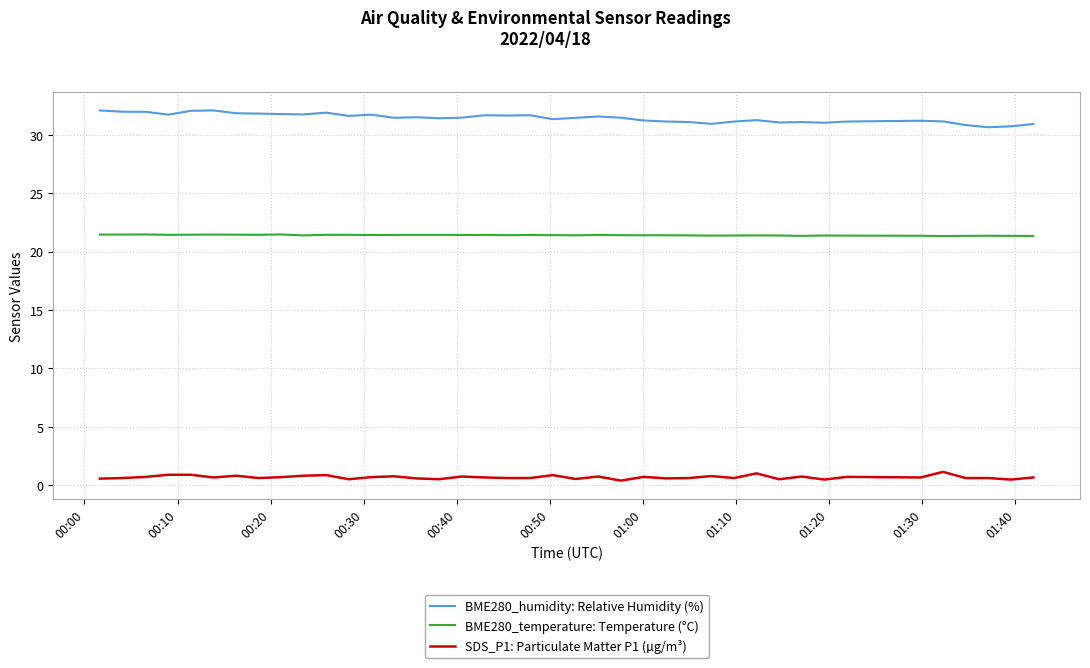

How many distinct data groups are displayed?

3